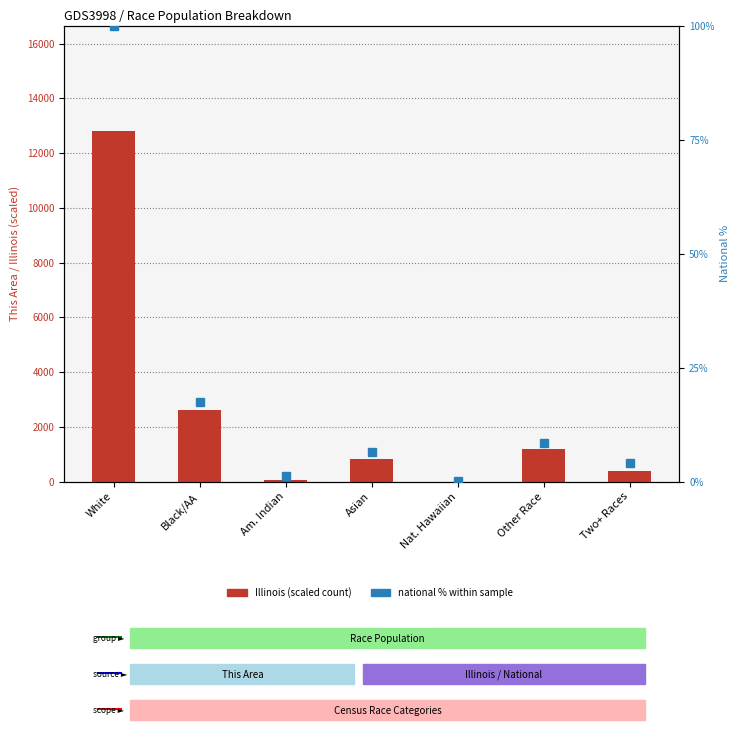

Where does the Illinois (scaled) series first go above 819?

White